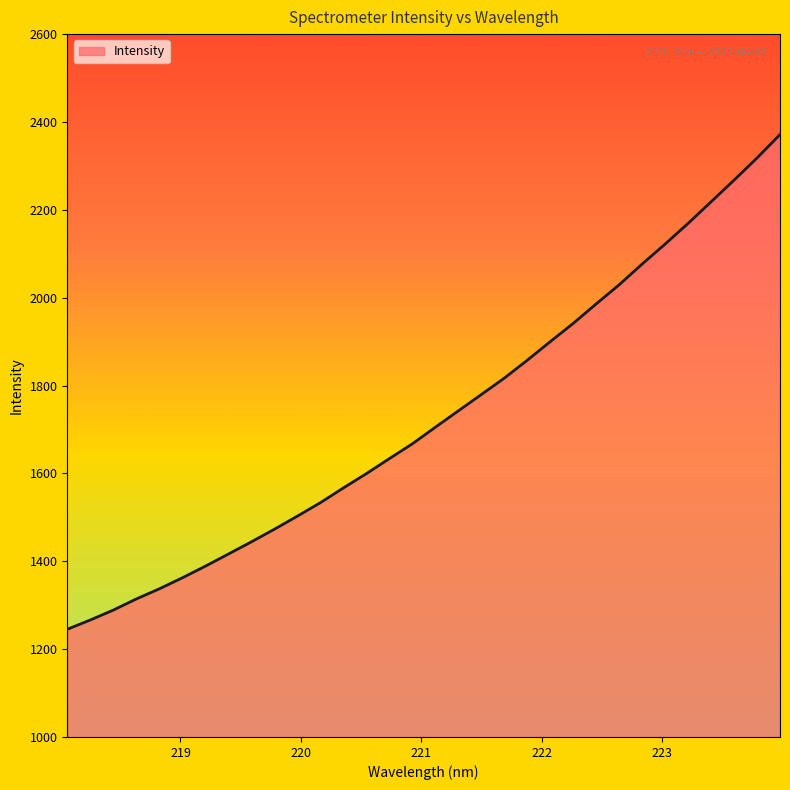

What is the greatest value displayed?

2371.3